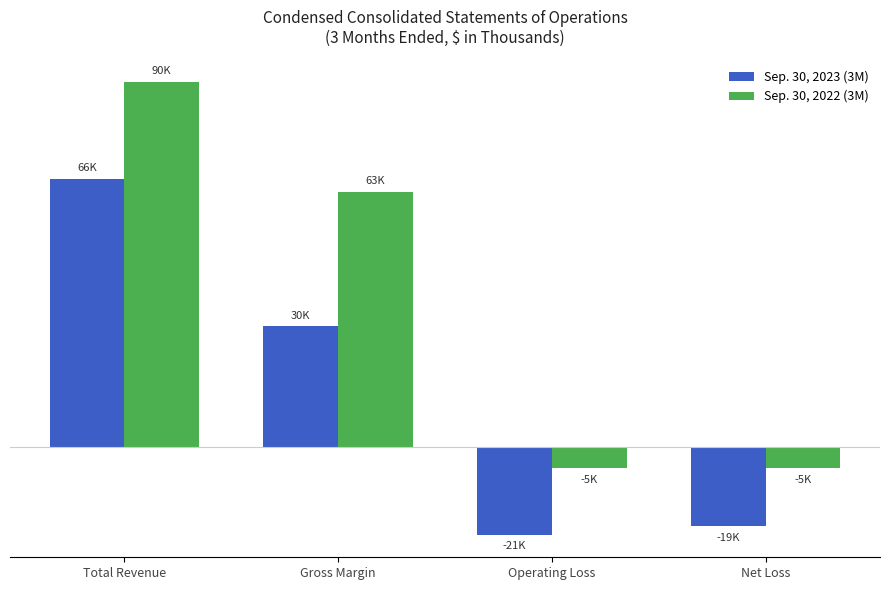

At which category is the sum across all series the highest?

Total Revenue